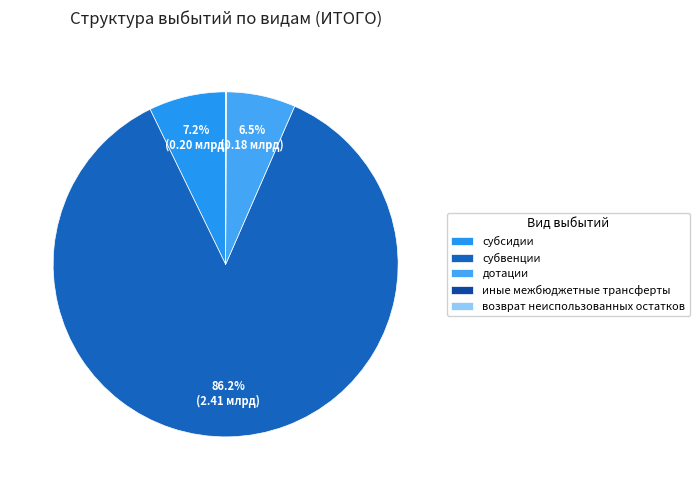

Combined, do дотации and субвенции account for over 50%?

Yes